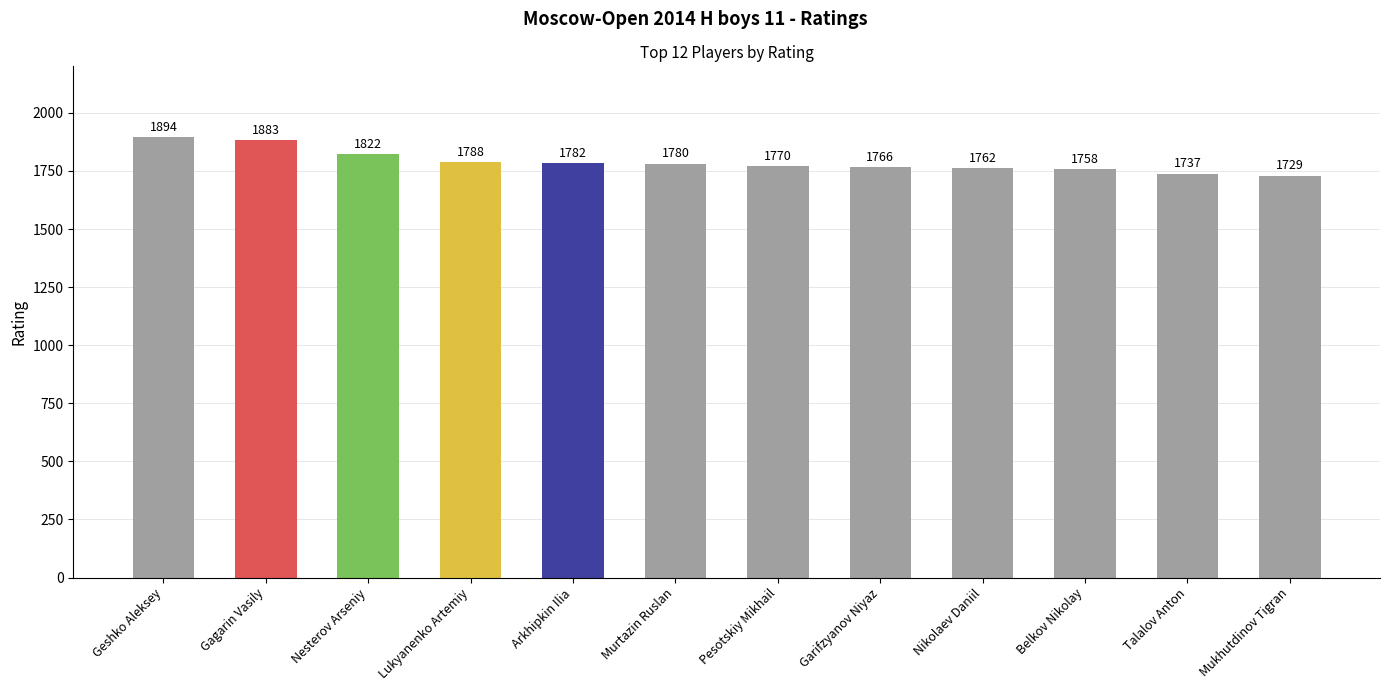

The value at Mukhutdinov Tigran is 1729. True or false?

True